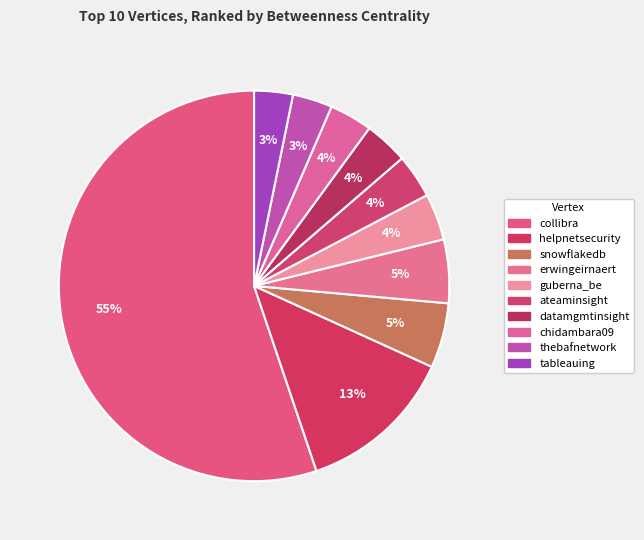

Does collibra account for over 50% of the chart?

Yes